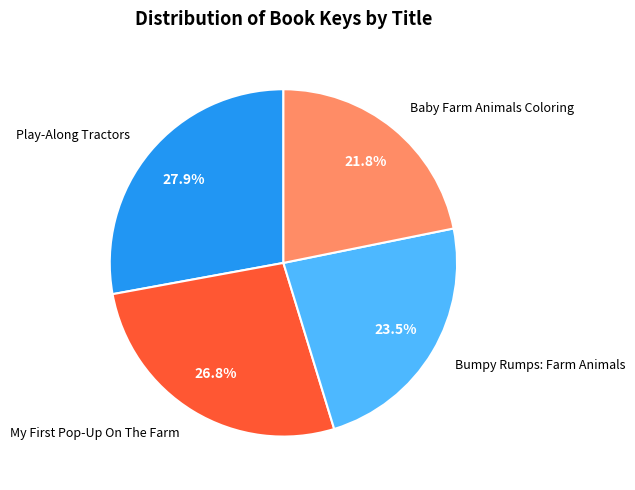

What is the smallest slice in the pie chart?

Baby Farm Animals Coloring